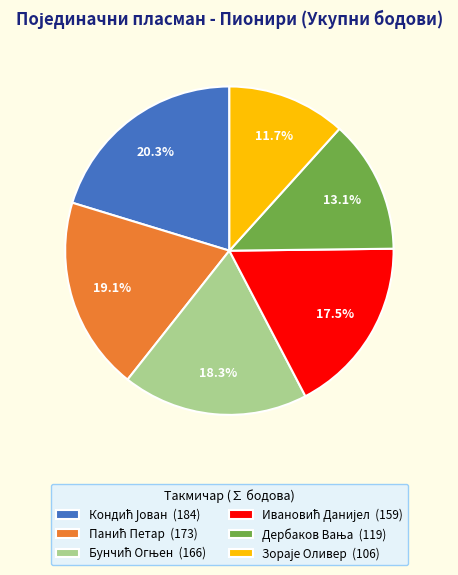

Is there any slice that represents more than half of the pie?

No